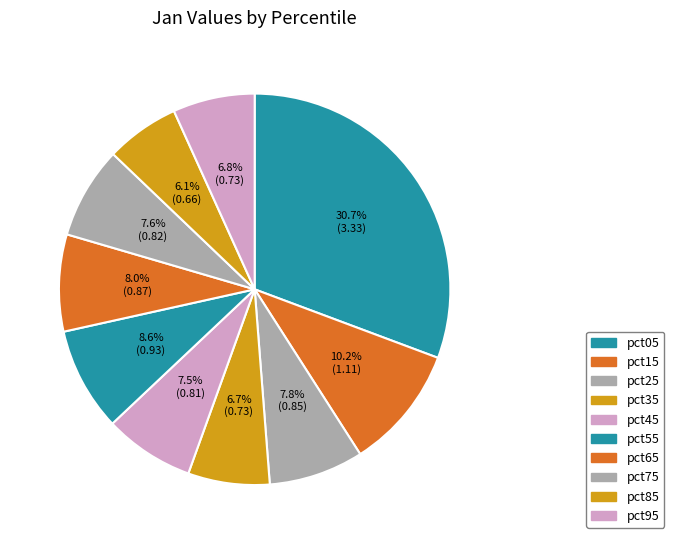

To the nearest percent, what is the difference between the largest and smallest slice percentages?

25%